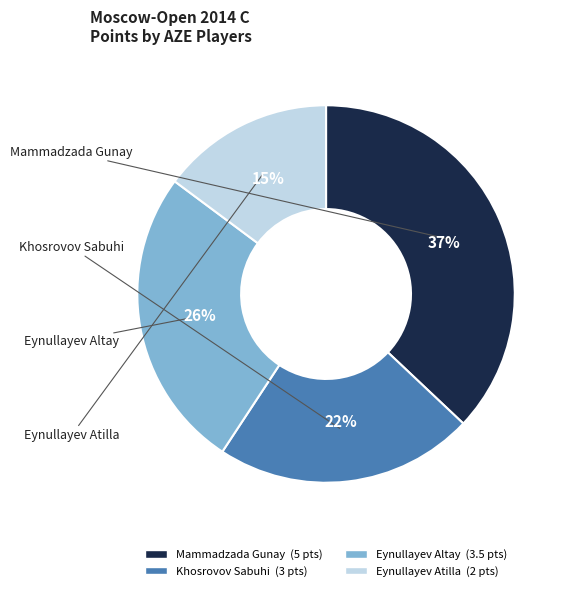

To the nearest percent, what is the difference between the largest and smallest slice percentages?

22%